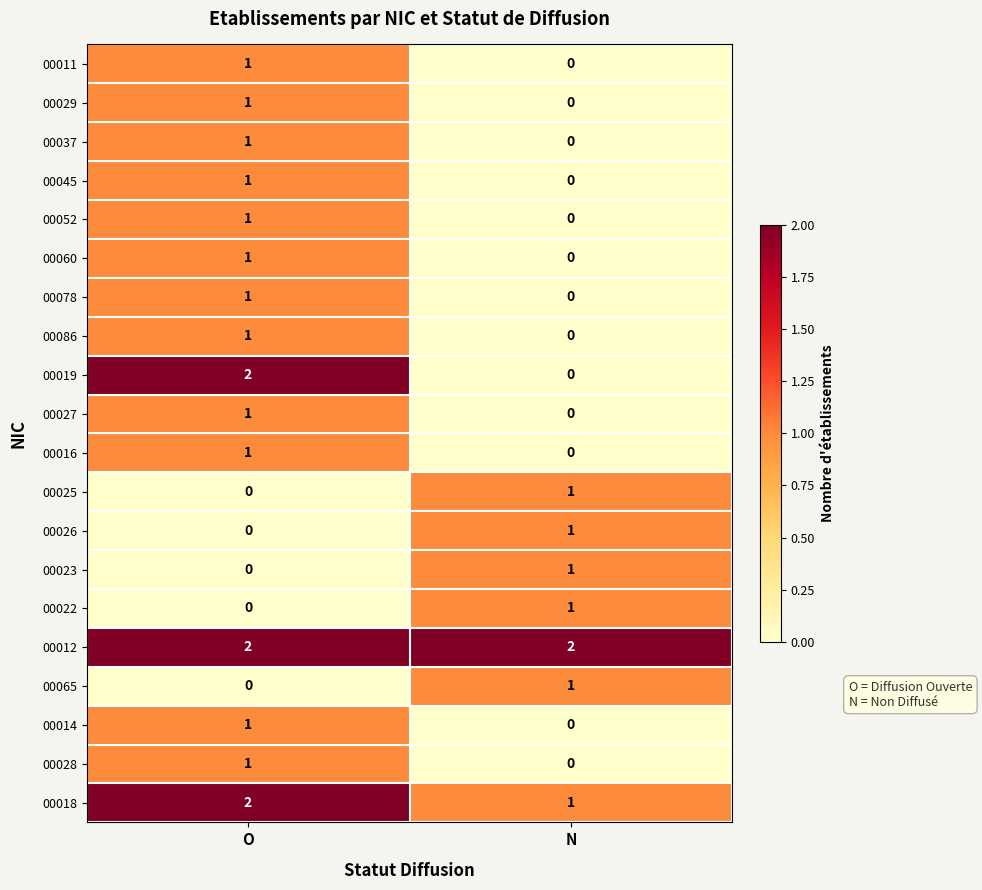

The value of 00027 at N is 0. True or false?

True